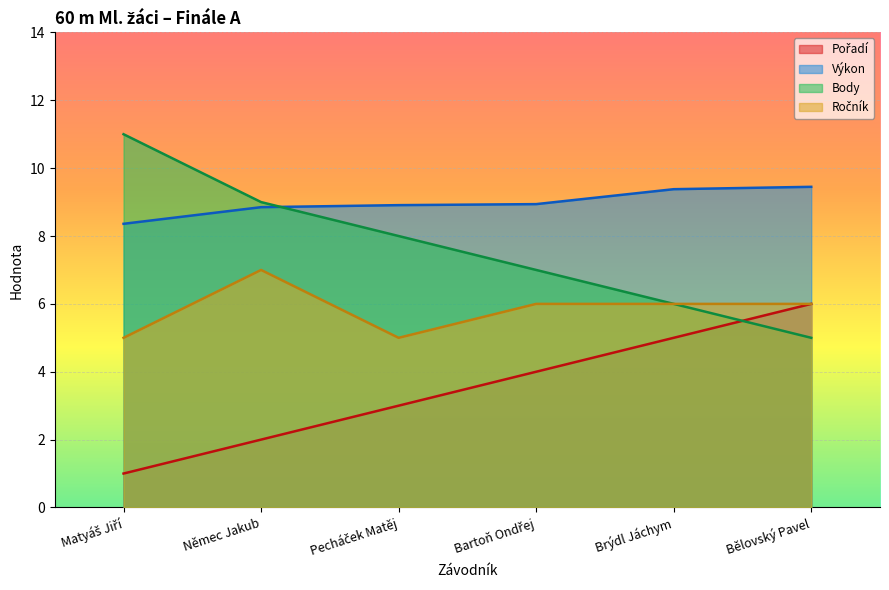

At which label is Výkon closest to 8?

Matyáš Jiří